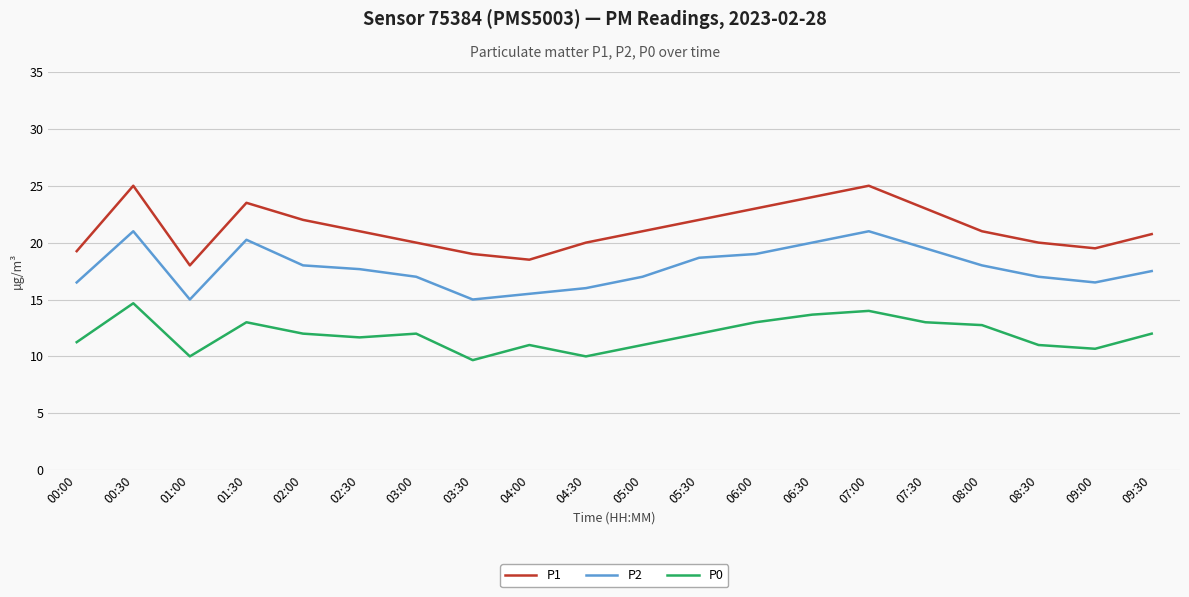

At how many categories does at least one series exceed 12?

20